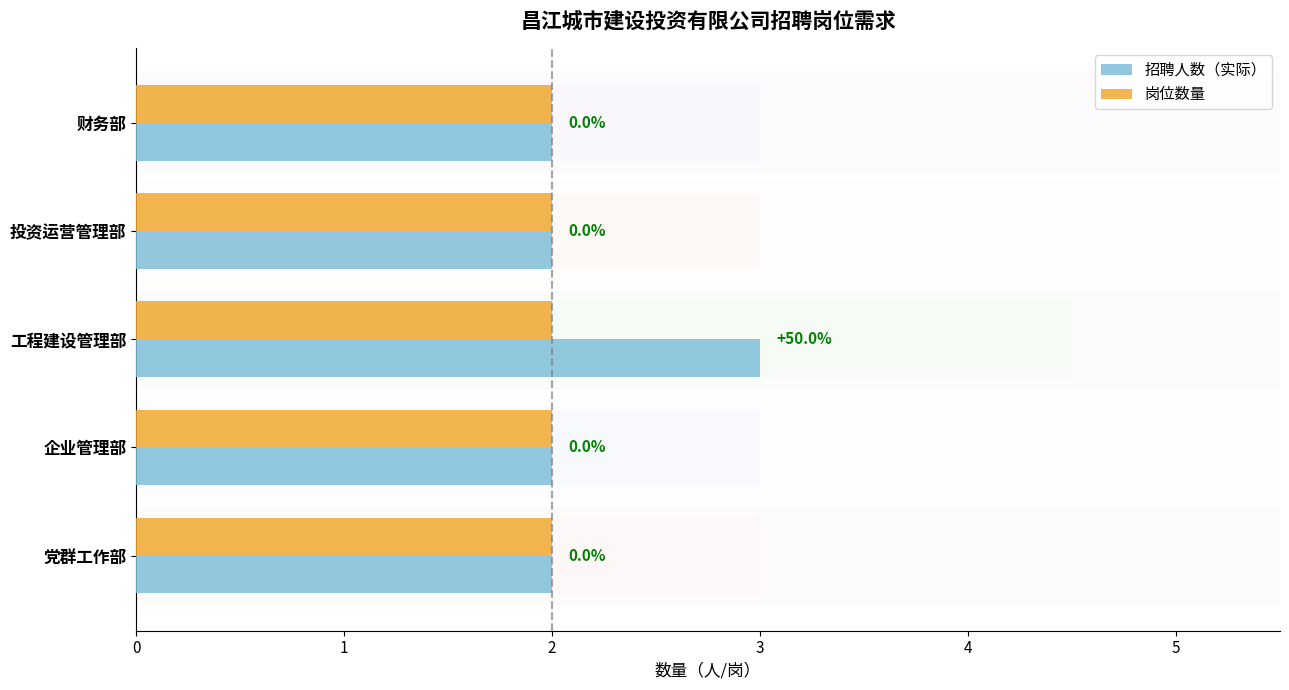

At how many categories does at least one series exceed 2?

1